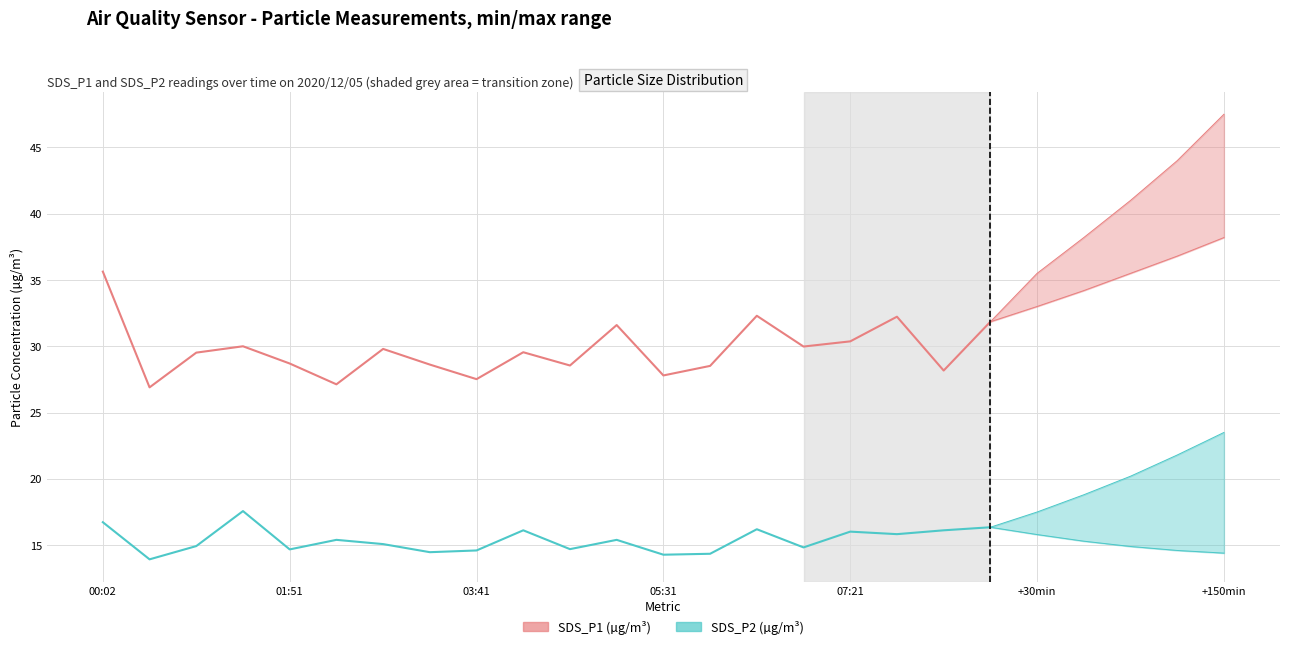

Where is SDS_P1 (µg/m³) nearest to the value 31?

11